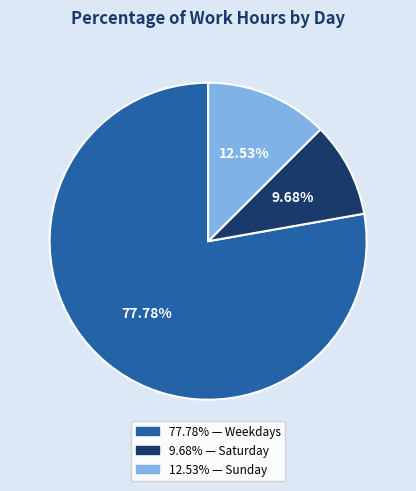

To the nearest percent, what is the average slice percentage?

33%